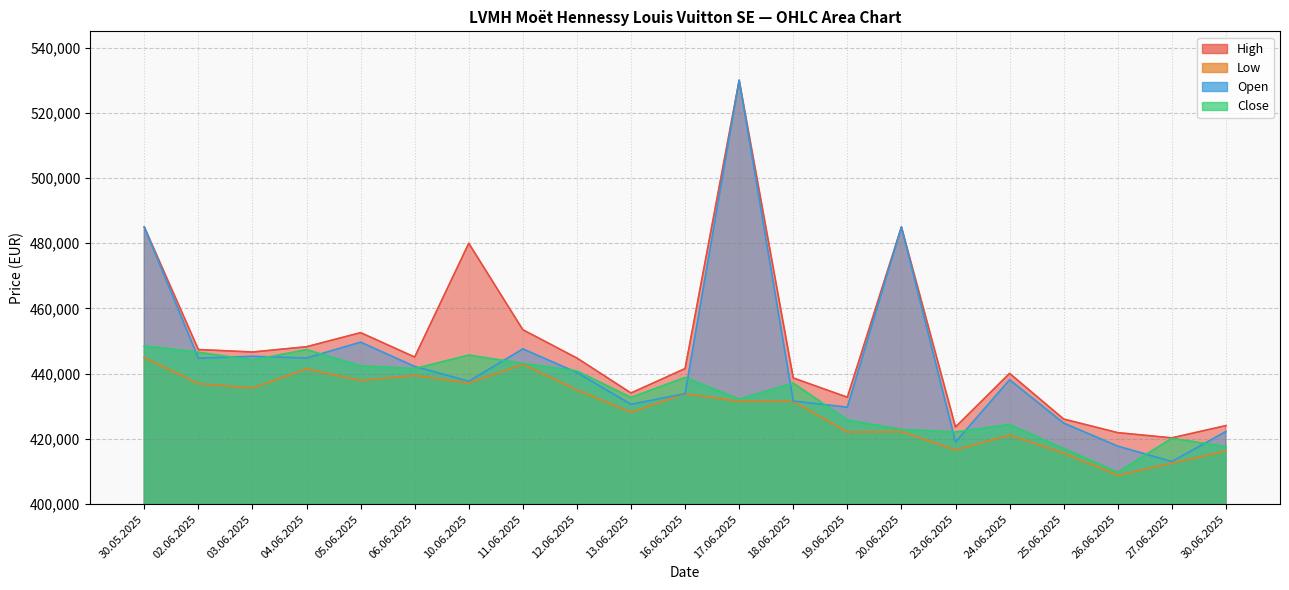

Reading left to right, transcribe all the data shown in this chart.

High: 485000	447412	446650	448266	452588	445106	480000	453475	444797	434079	441575	530000	438689	432778	485000	423655	440093	426089	421920	420325	424084
Low: 445001	436963	435612	441476	437932	439443	437137	442894	435026	428198	433875	431525	431509	422115	422232	416651	421165	415666	408872	412589	416267
Open: 485000	444768	445328	444808	449674	442220	437676	447597	440360	430610	433875	530000	431618	429725	485000	419063	438131	424847	417785	413066	422252
Close: 448512	446564	444184	447376	442401	441561	445702	443150	440849	432714	438834	432211	437120	425806	422880	422109	424402	417066	409774	420188	417614